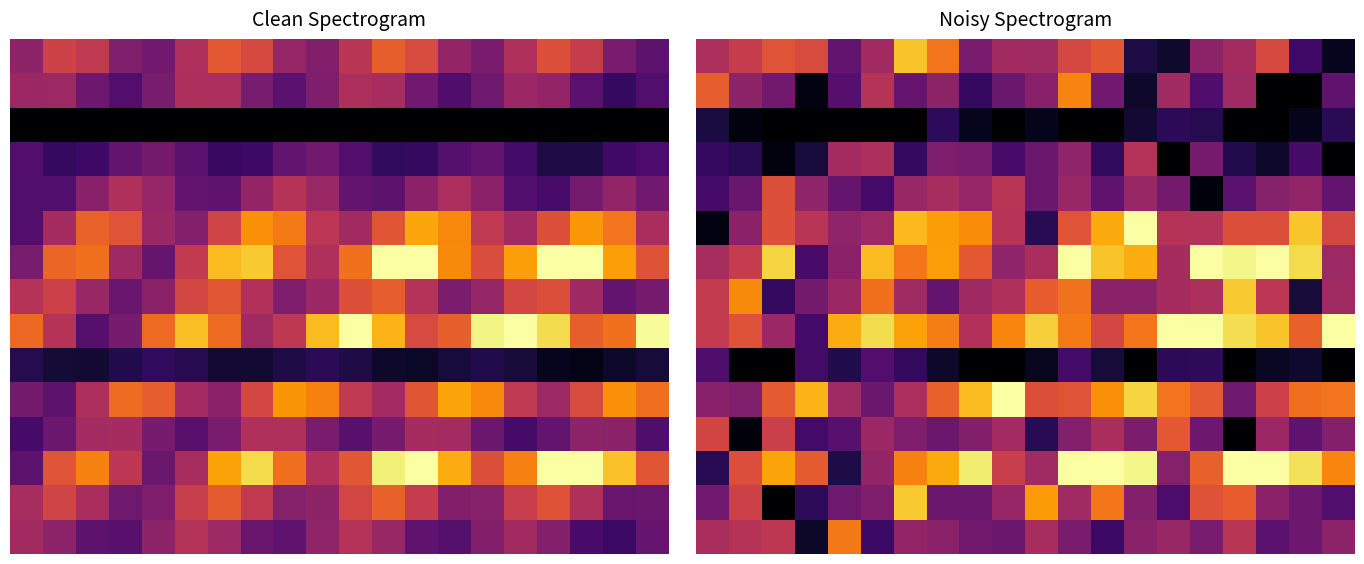

Which category has the highest value across all series?

13